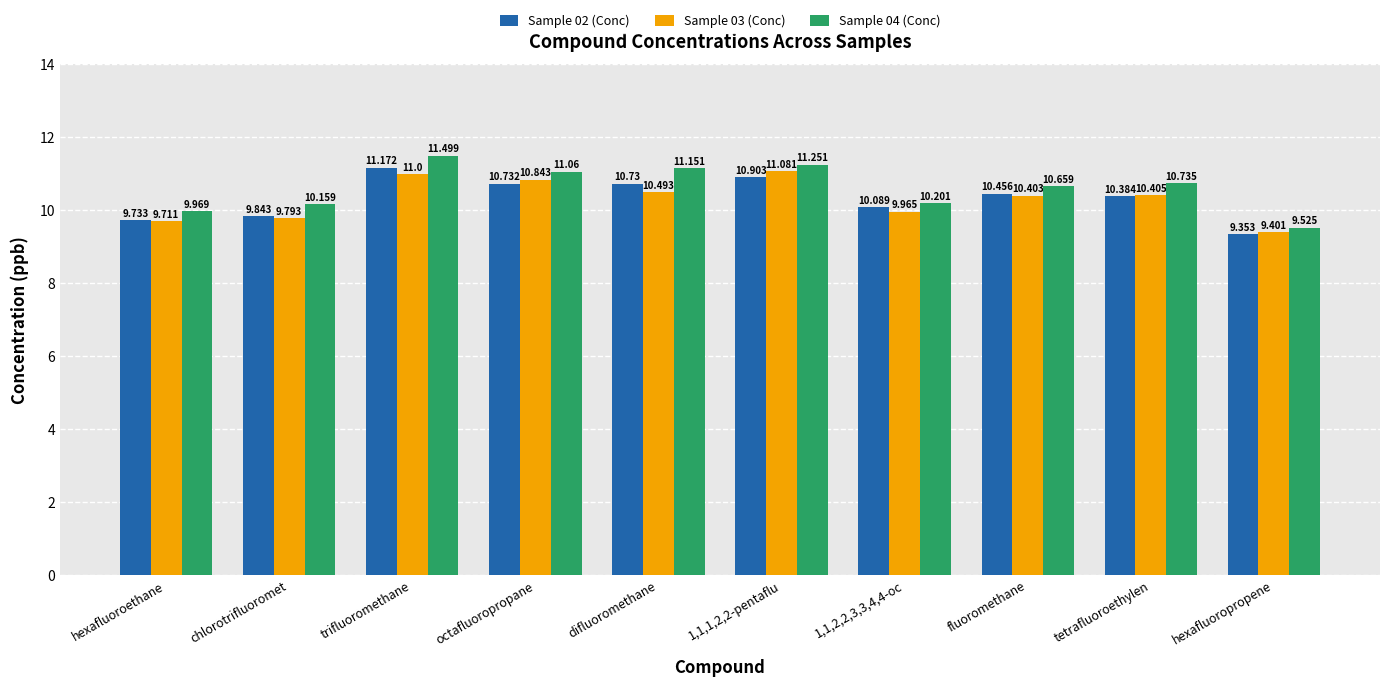

At which label does Sample 02 (Conc) first exceed 10?

trifluoromethane